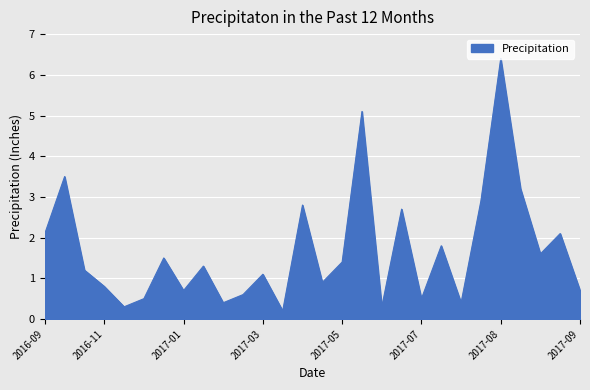

What is the greatest value displayed?

6.4